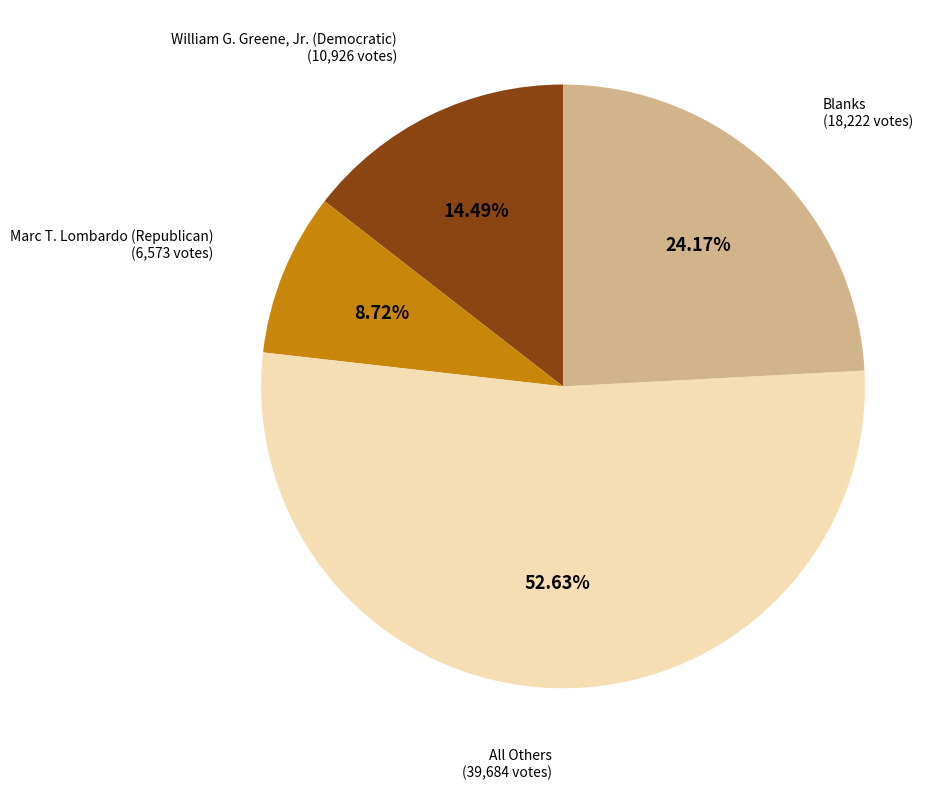

Is it true that All Others is 40% of the pie?

False